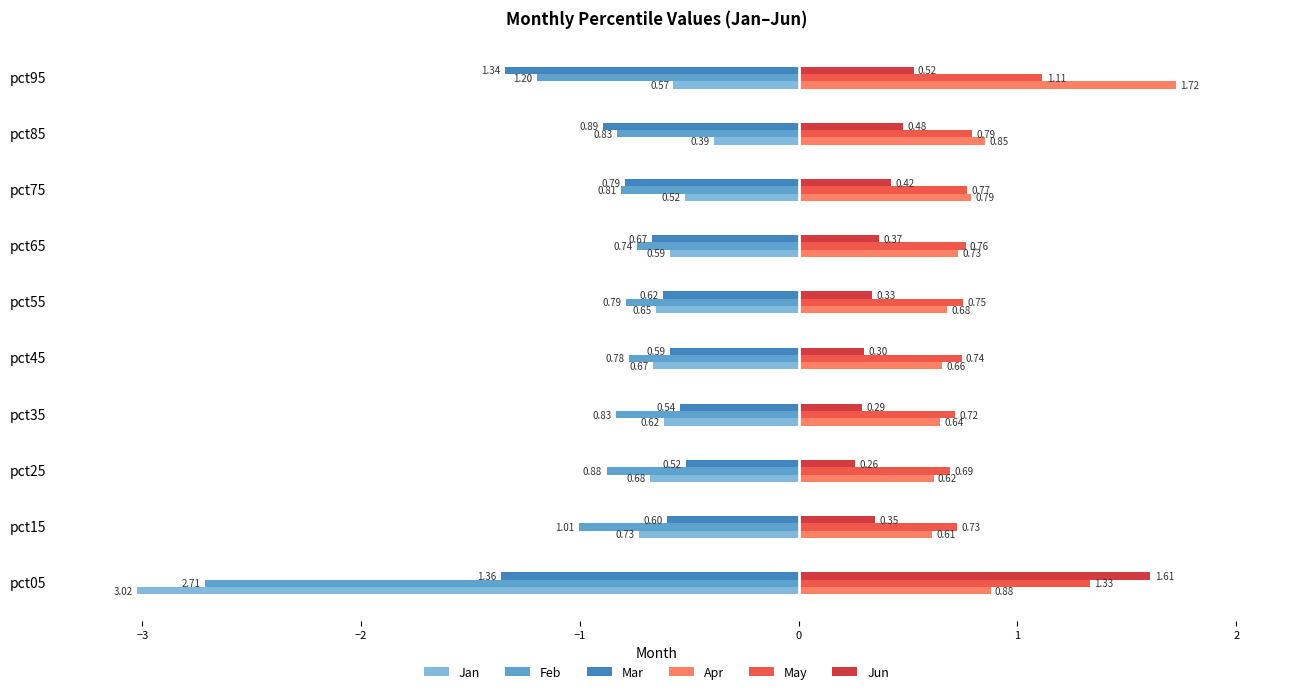

What is the sum of all Feb values?

-10.6